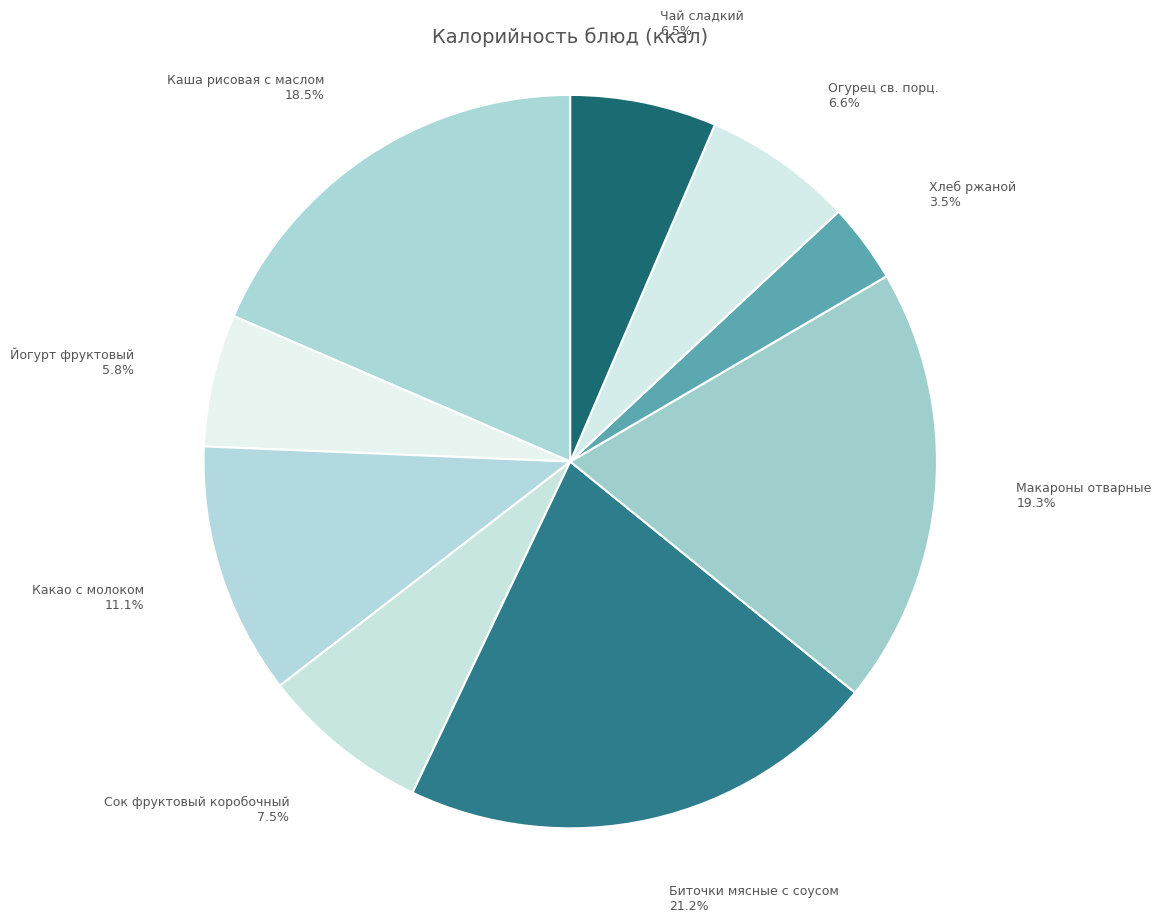

Which category has the biggest portion of the pie?

Биточки мясные с соусом